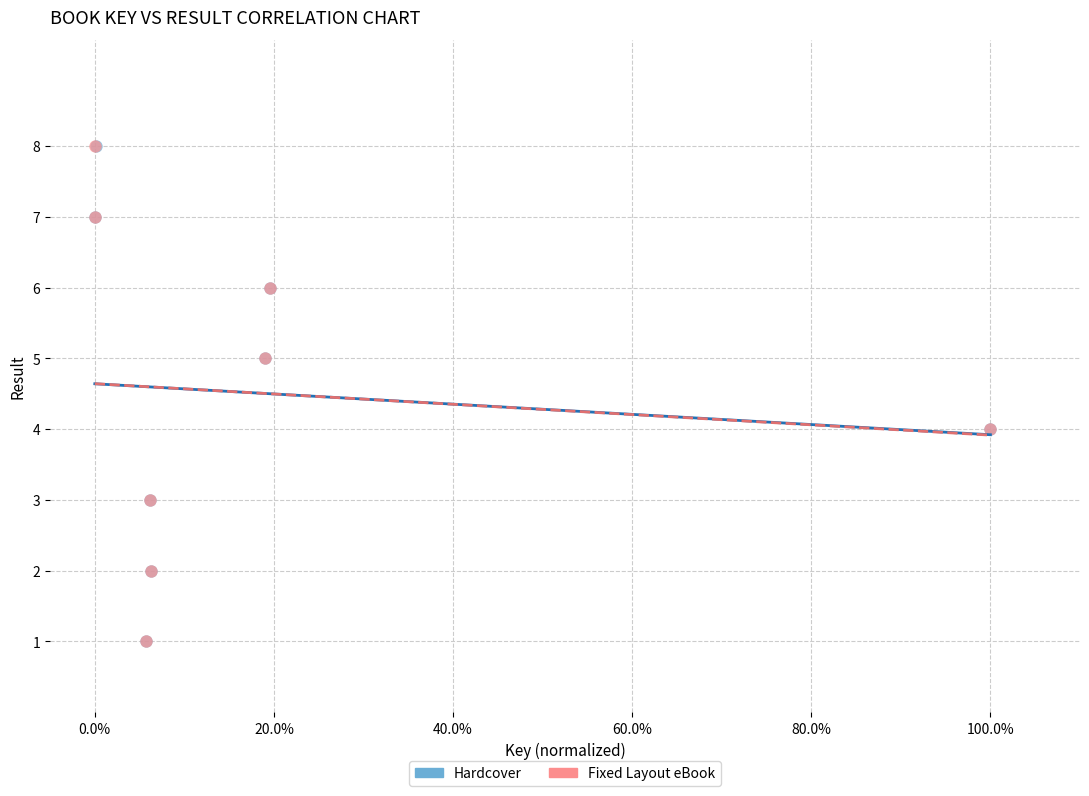

What are all the series names shown in the legend?

Hardcover, Fixed Layout eBook